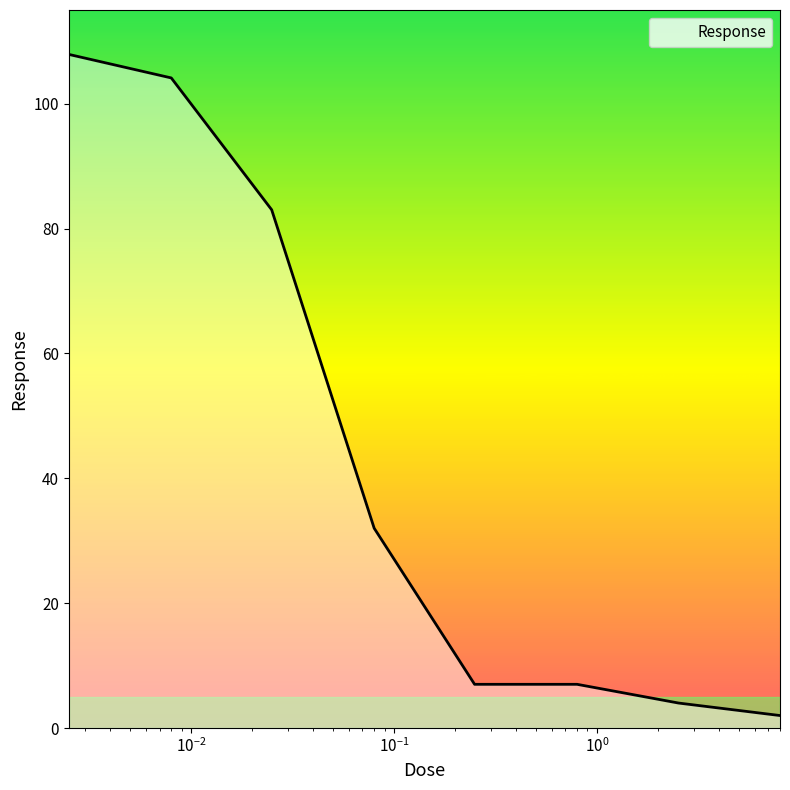

Reading left to right, transcribe all the data shown in this chart.

107.9	104.1	83.0	32.0	7.0	7.0	4.0	2.0